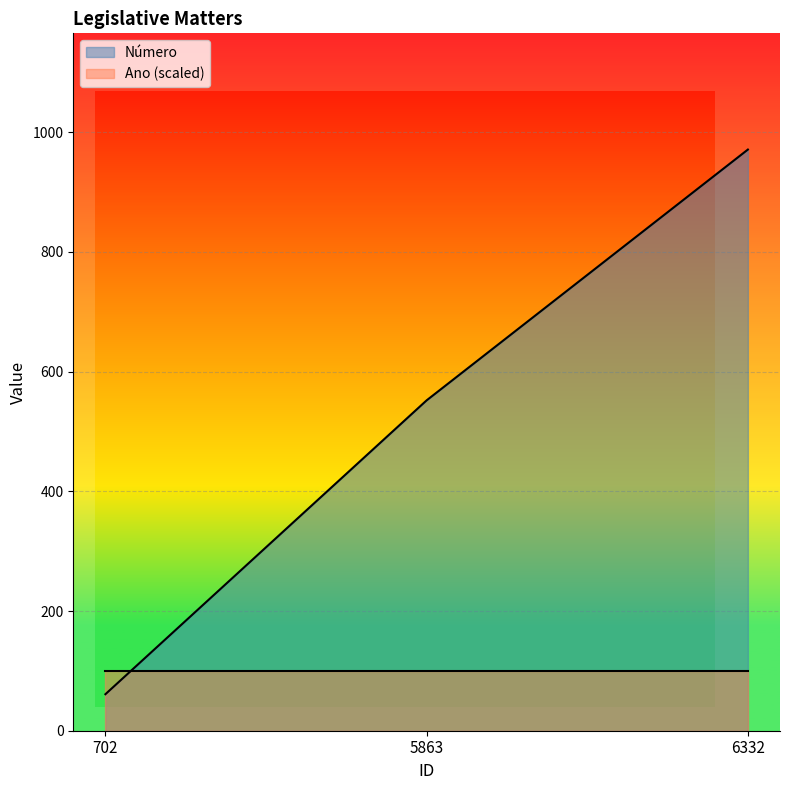

List the labels in order of value, largest first.

6332, 5863, 702